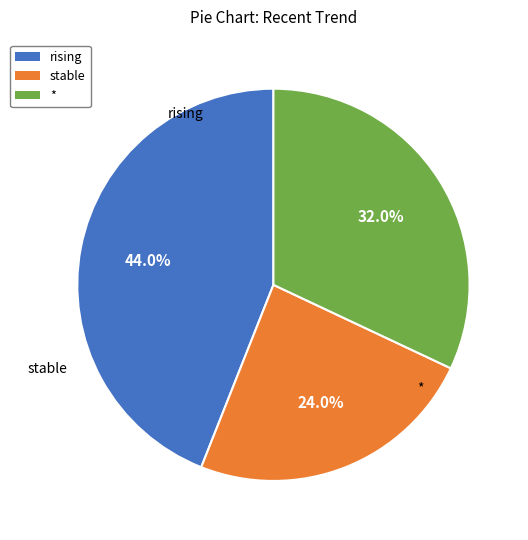

Which category has the biggest portion of the pie?

rising